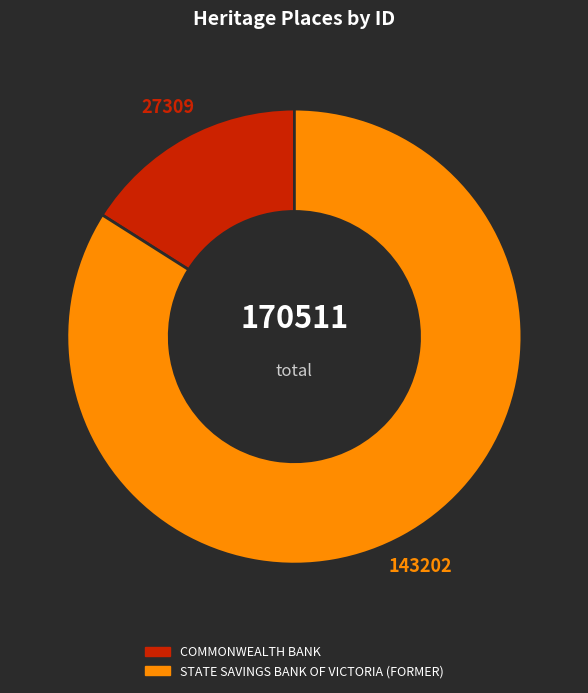

The STATE SAVINGS BANK OF VICTORIA (FORMER) slice represents 98% of the pie. True or false?

False